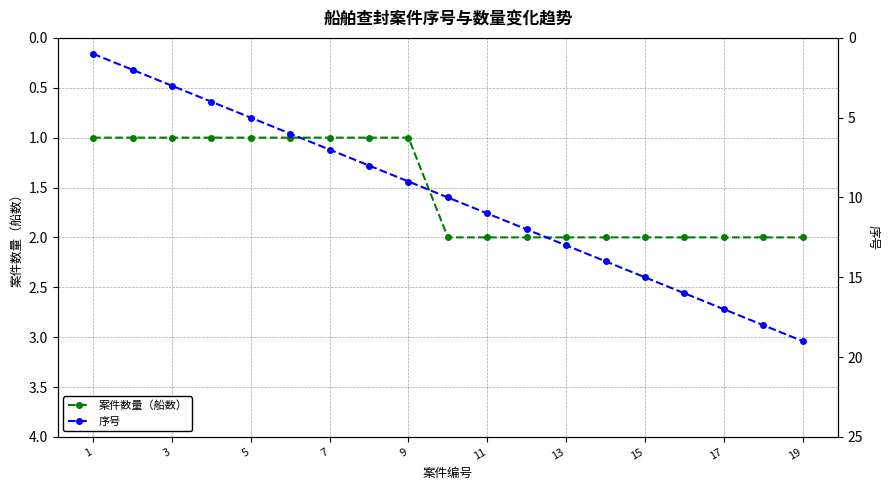

The 案件数量（船数） series shows 1 at 1. True or false?

True